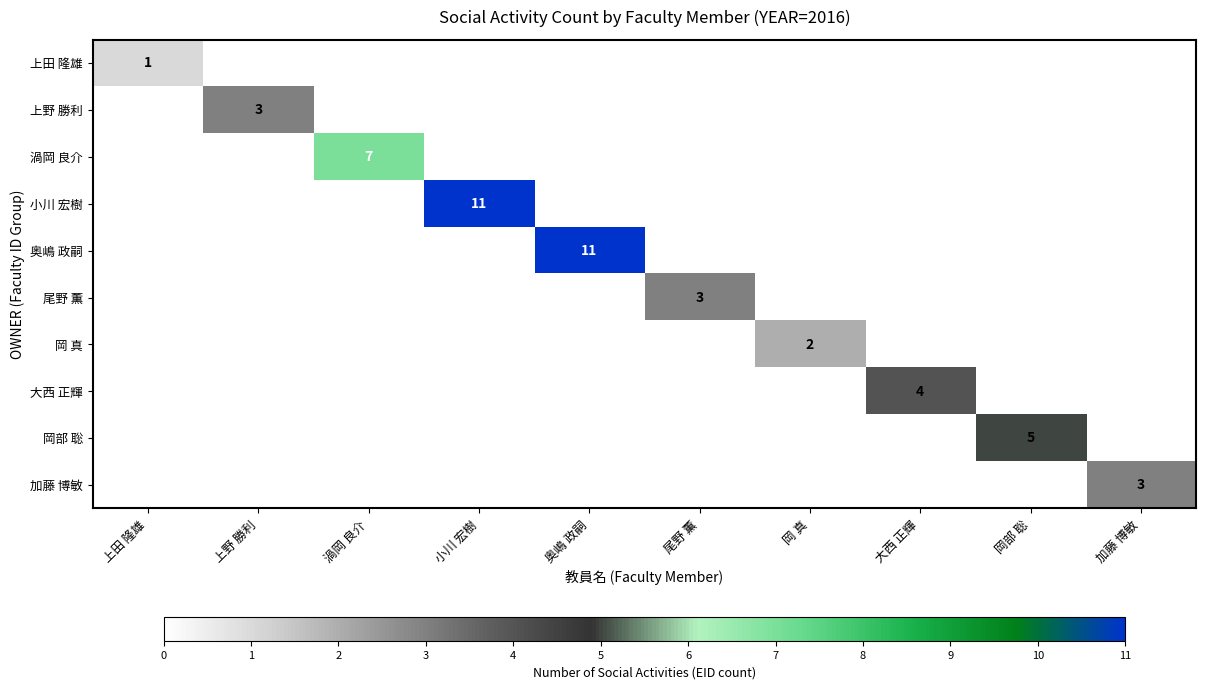

At which category is the sum across all series the highest?

小川 宏樹